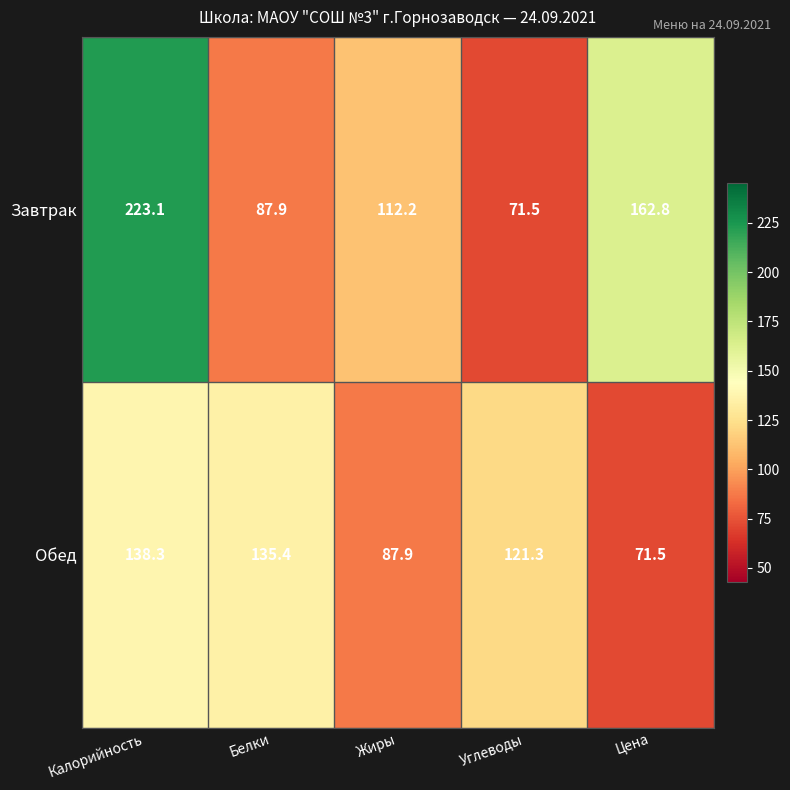

How many series are shown in this chart?

2